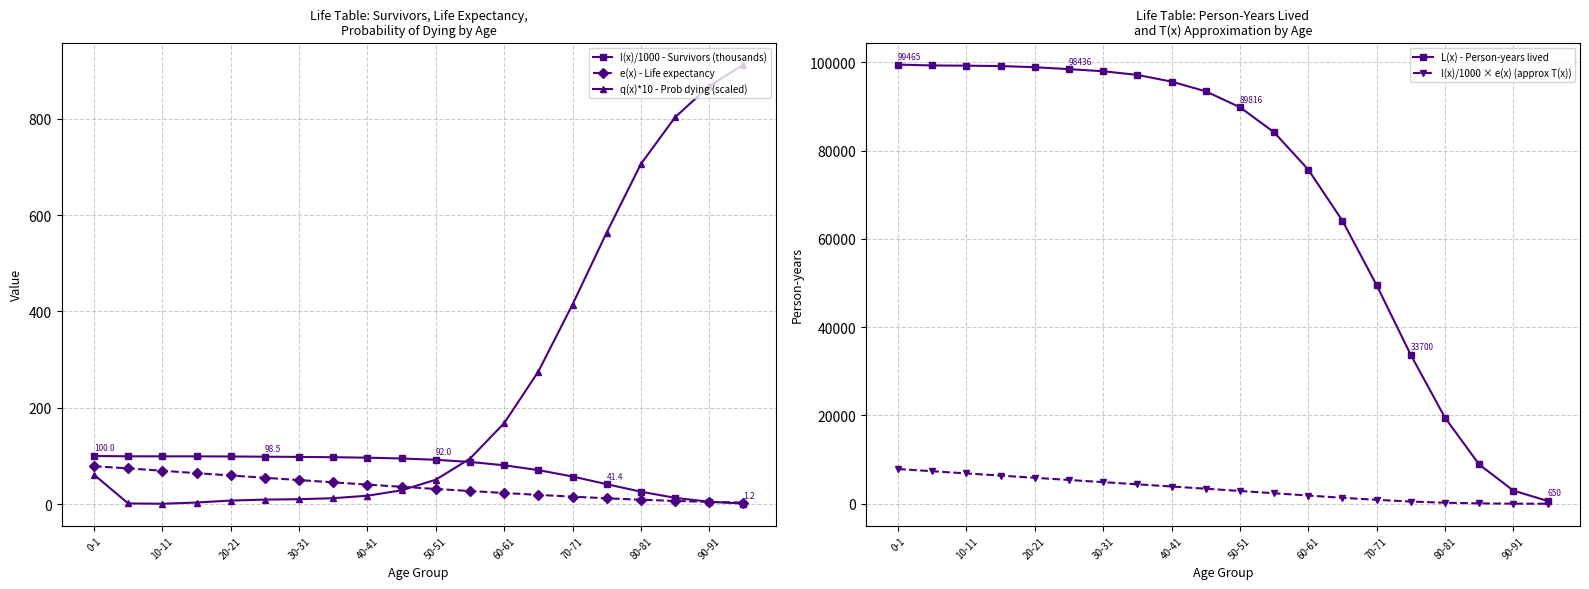

Does the chart display data point markers on the line(s)?

Yes